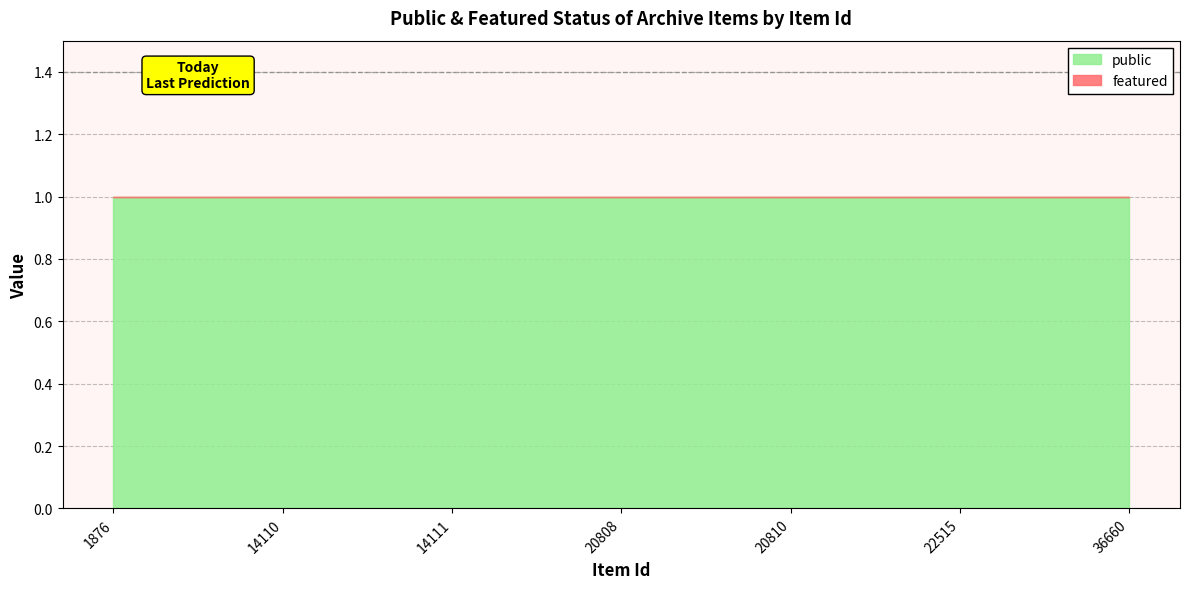

Is it true that public equals 0 at 20808?

False